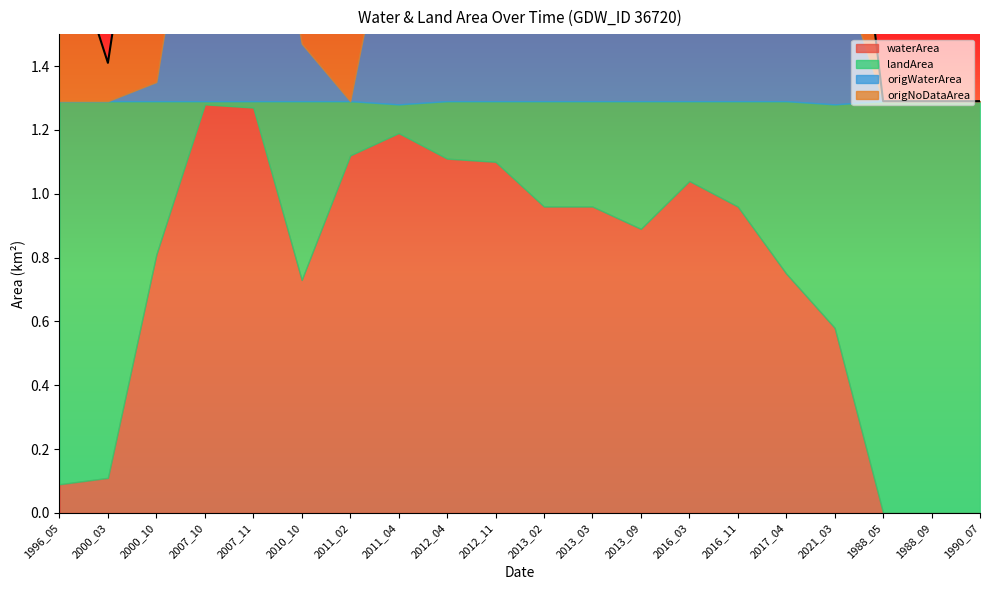

How many lines are shown in the chart?

4